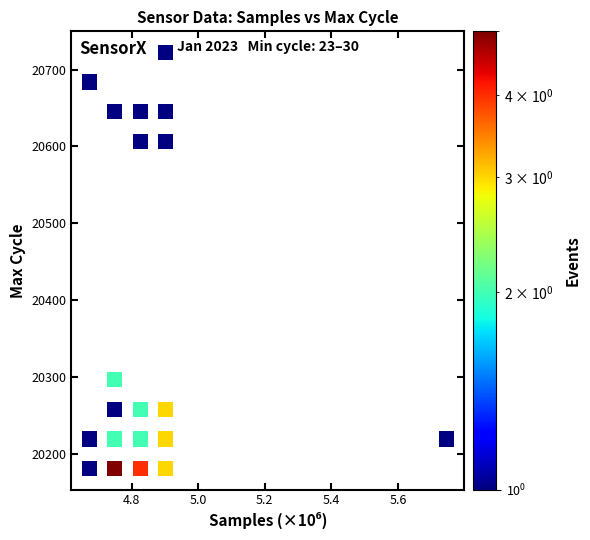

What is the range of X values (max minus min)?

1.1